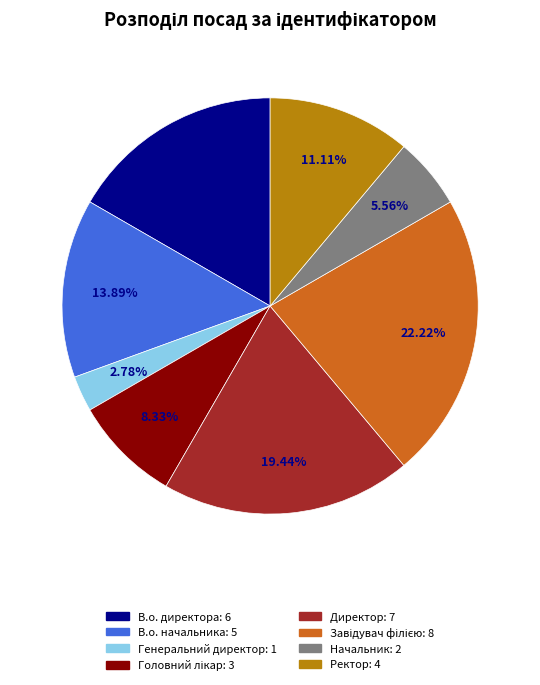

Is it true that Ректор is 6% of the pie?

False